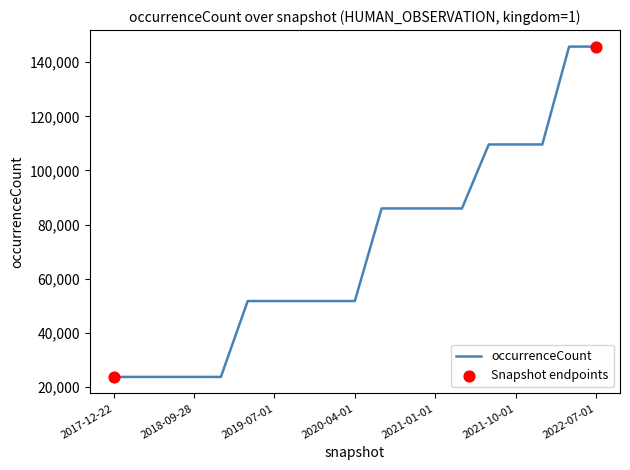

What is the greatest value displayed?

145790